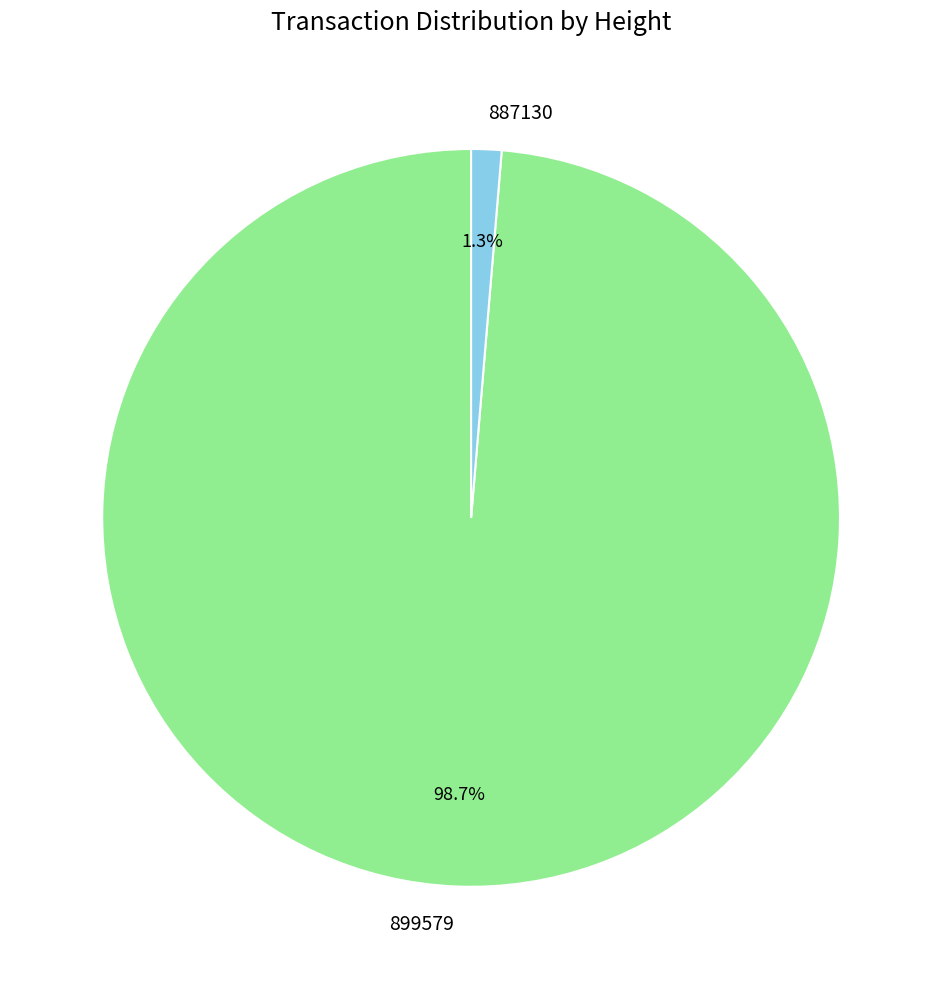

Which category has the biggest portion of the pie?

899579